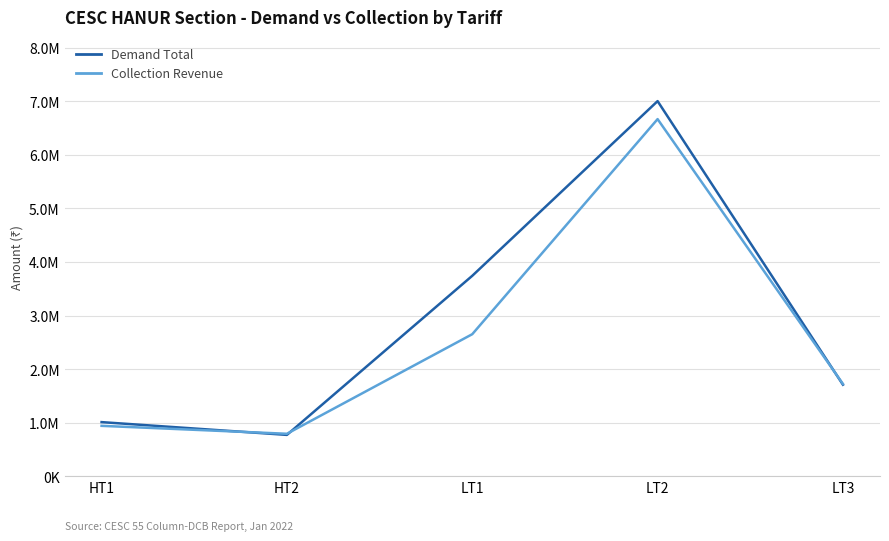

What are all the series names shown in the legend?

Demand Total, Collection Revenue